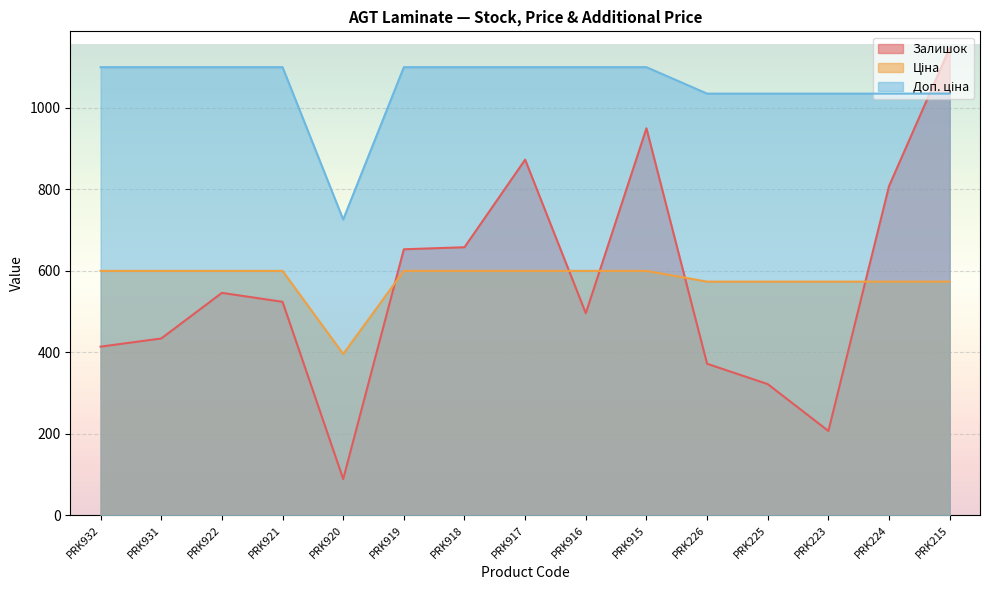

Where does the Залишок series first go above 524?

PRK922